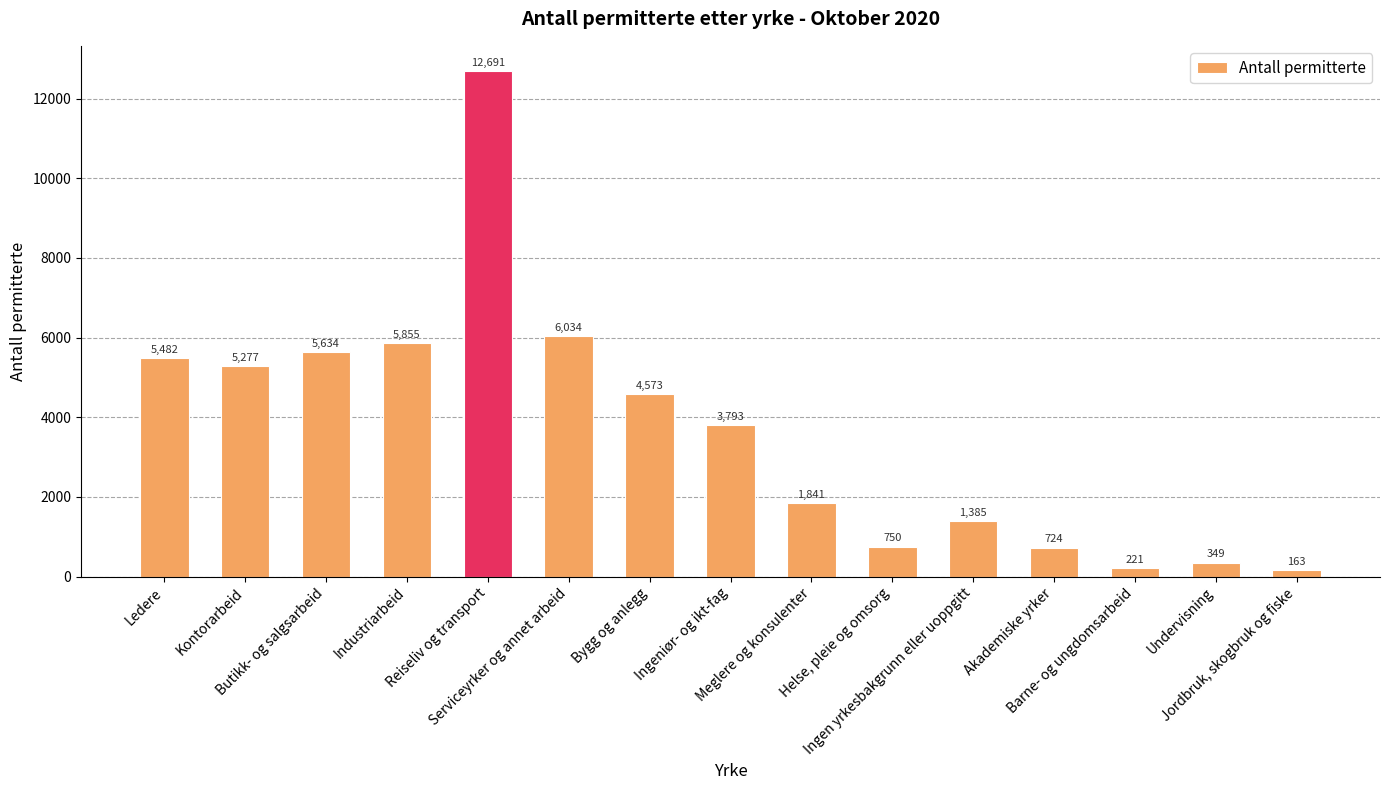

List the labels in order of value, largest first.

Reiseliv og transport, Serviceyrker og annet arbeid, Industriarbeid, Butikk- og salgsarbeid, Ledere, Kontorarbeid, Bygg og anlegg, Ingeniør- og ikt-fag, Meglere og konsulenter, Ingen yrkesbakgrunn eller uoppgitt, Helse, pleie og omsorg, Akademiske yrker, Undervisning, Barne- og ungdomsarbeid, Jordbruk, skogbruk og fiske